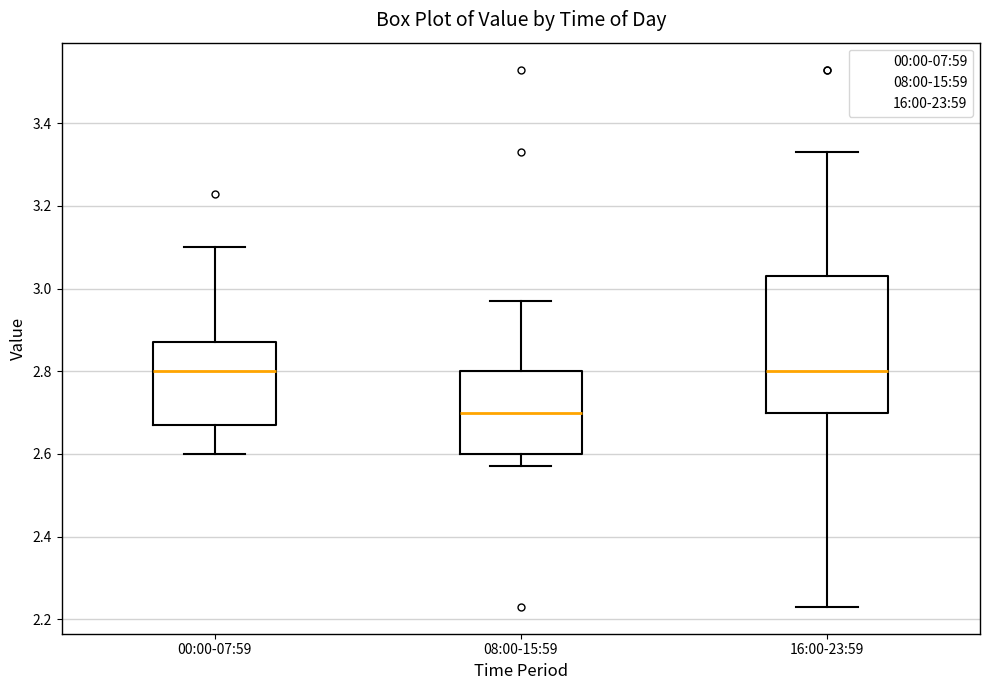

Which box is the tallest, from its lower edge to its upper edge?

16:00-23:59